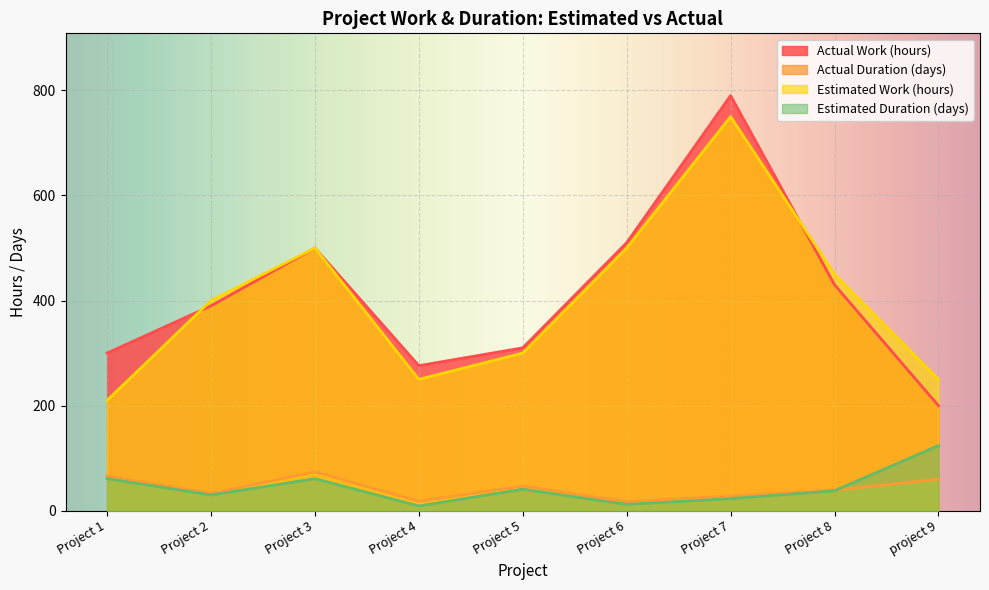

Reading right to left, list all the values displayed in this chart.

Actual Work (hours): project 9=200	Project 8=430	Project 7=790	Project 6=510	Project 5=310	Project 4=276	Project 3=500	Project 2=390	Project 1=300
Actual Duration (days): project 9=60	Project 8=39	Project 7=28	Project 6=17	Project 5=47	Project 4=18	Project 3=74	Project 2=33	Project 1=66
Estimated Work (hours): project 9=250	Project 8=450	Project 7=750	Project 6=500	Project 5=300	Project 4=250	Project 3=500	Project 2=400	Project 1=210
Estimated Duration (days): project 9=124	Project 8=38	Project 7=23	Project 6=12	Project 5=41	Project 4=9	Project 3=61	Project 2=30	Project 1=61